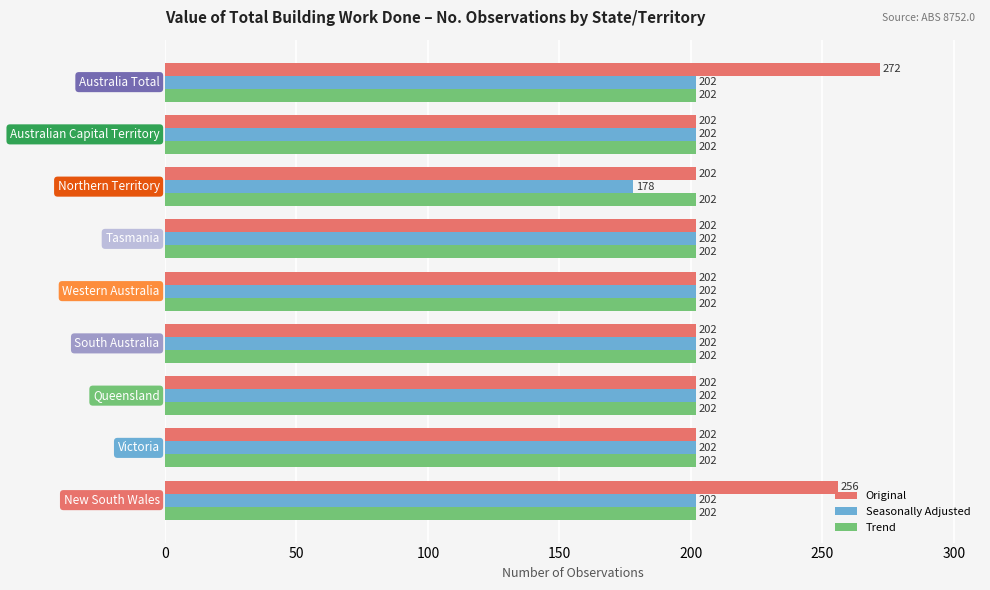

What is the difference between the second highest and minimum values in the Original series?

54